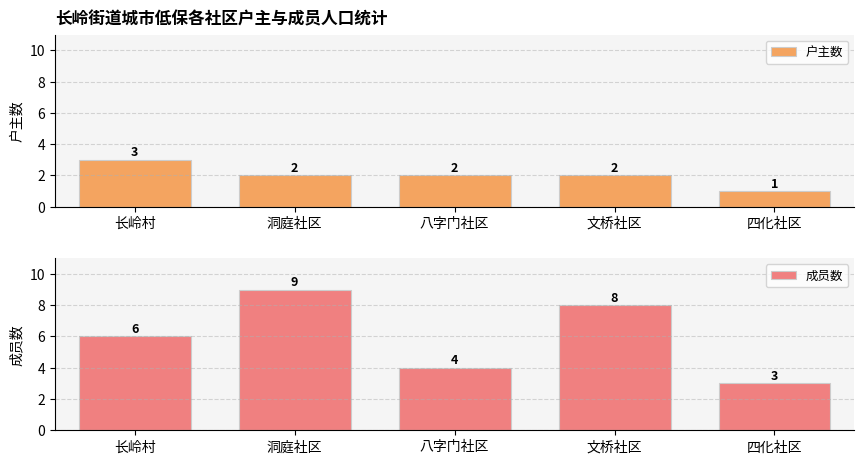

What is the greatest value displayed?

9